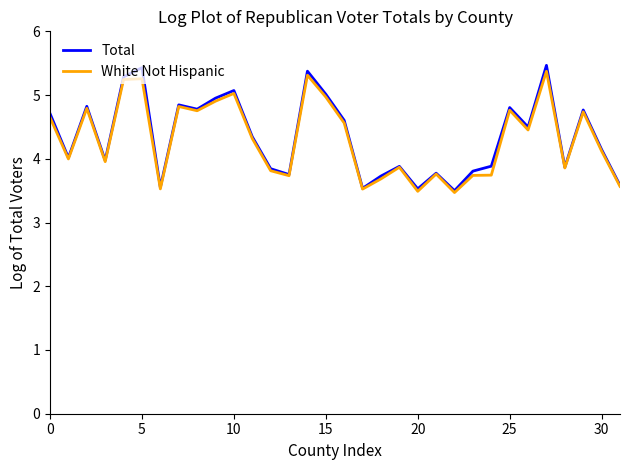

What is the highest value of the Total series?

5.5